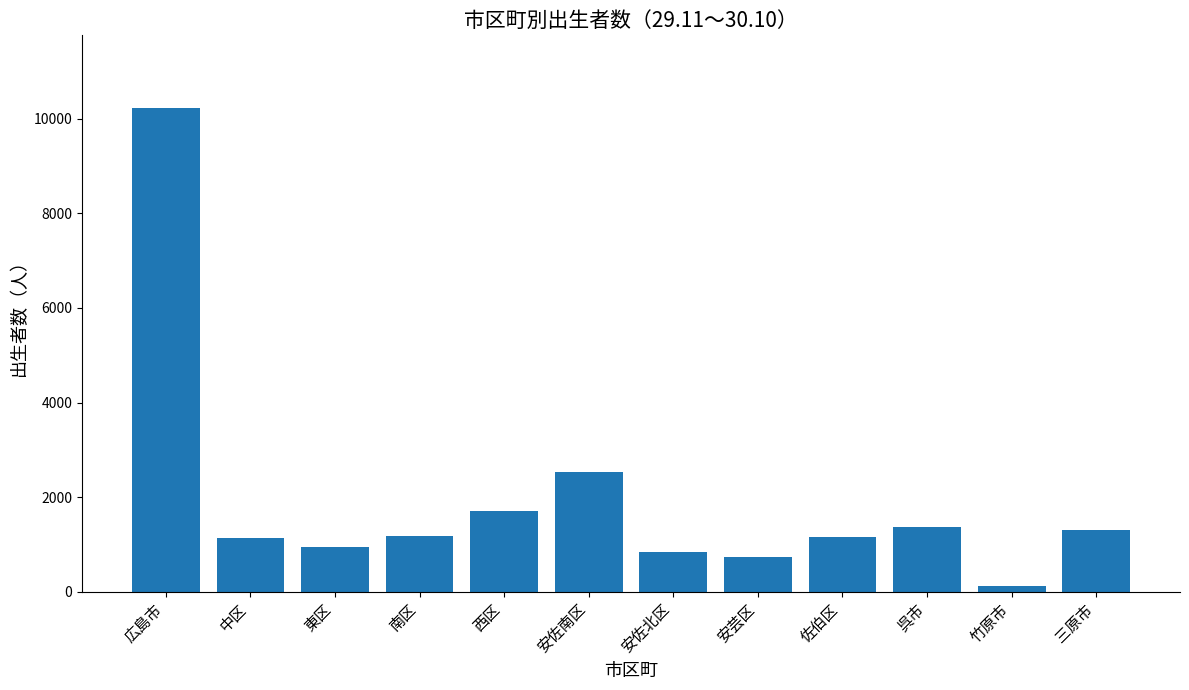

How many bars are there in total?

12